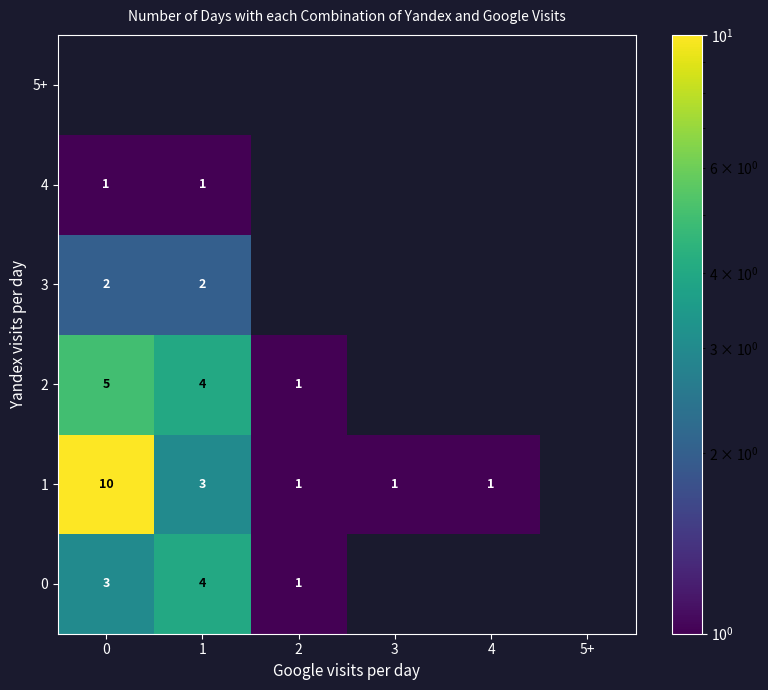

What is the sum of the 2 values at 2 and 0?

6